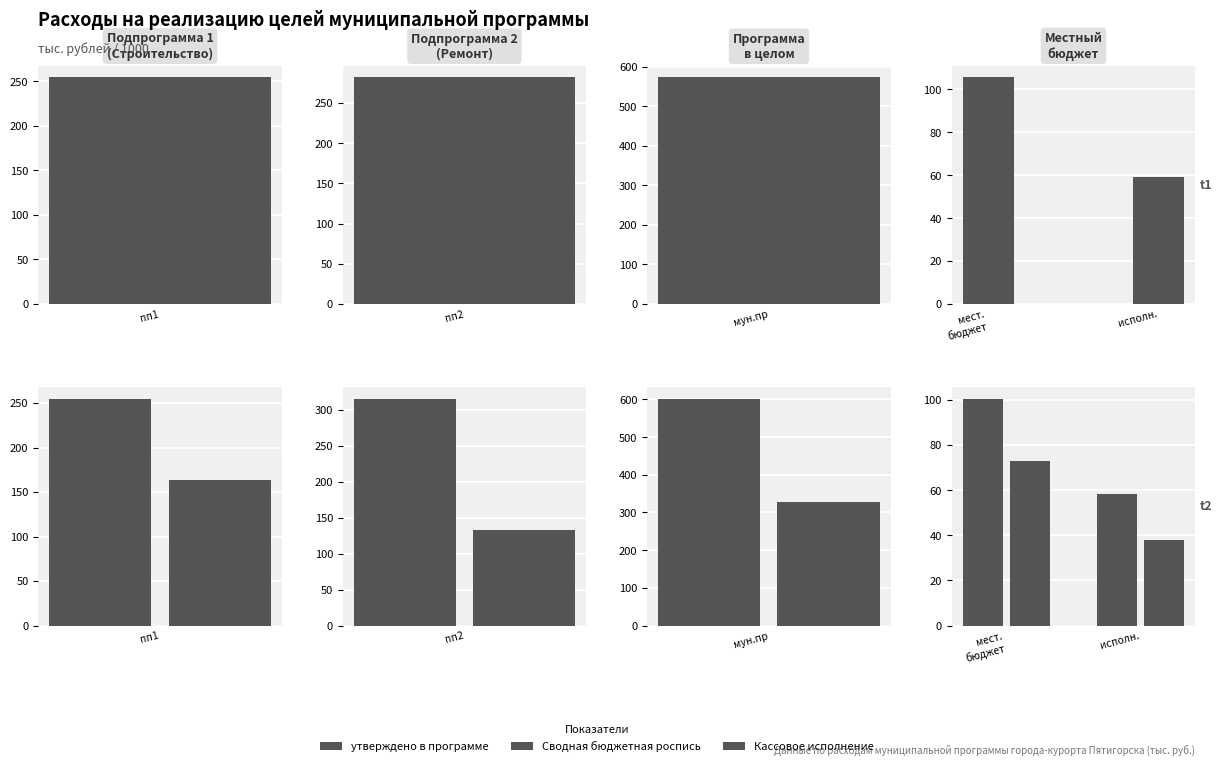

At how many categories does at least one series exceed 89?

1